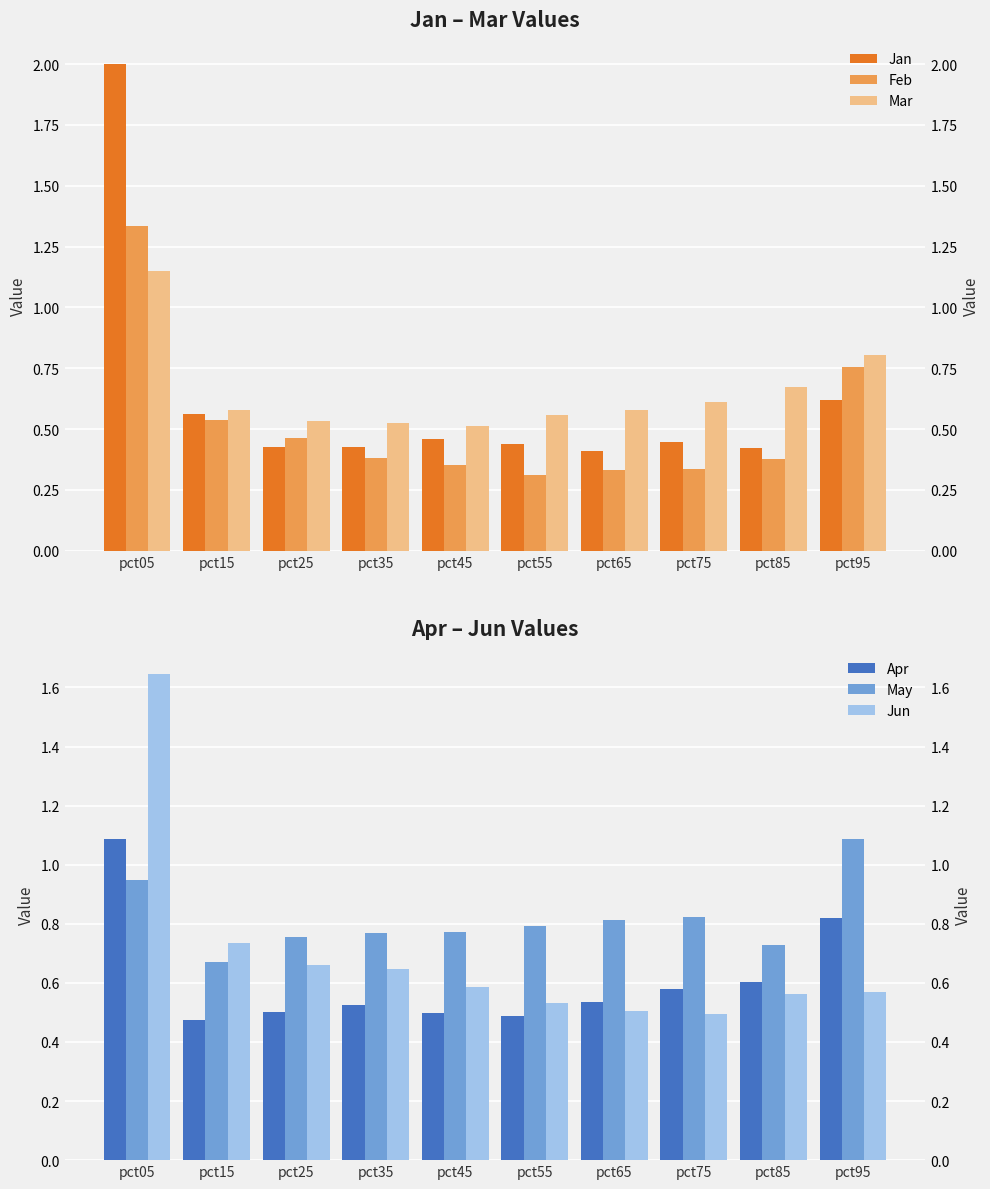

The Jan series shows 0.5 at pct45. True or false?

True